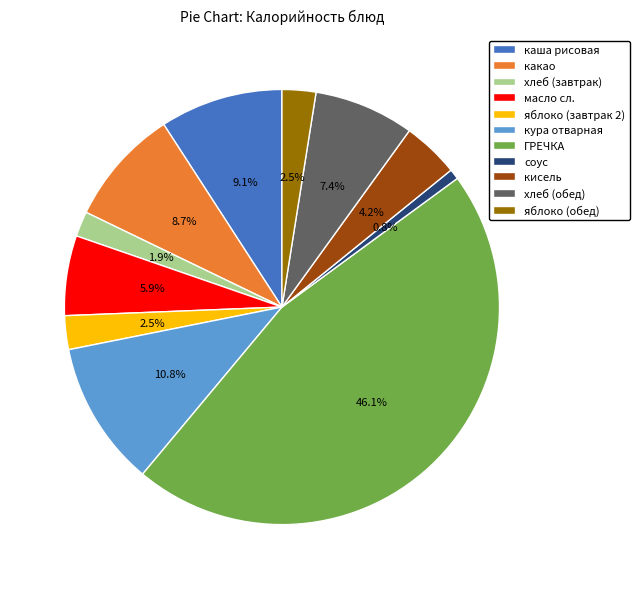

Which has a higher value, яблоко (завтрак 2) or какао?

какао